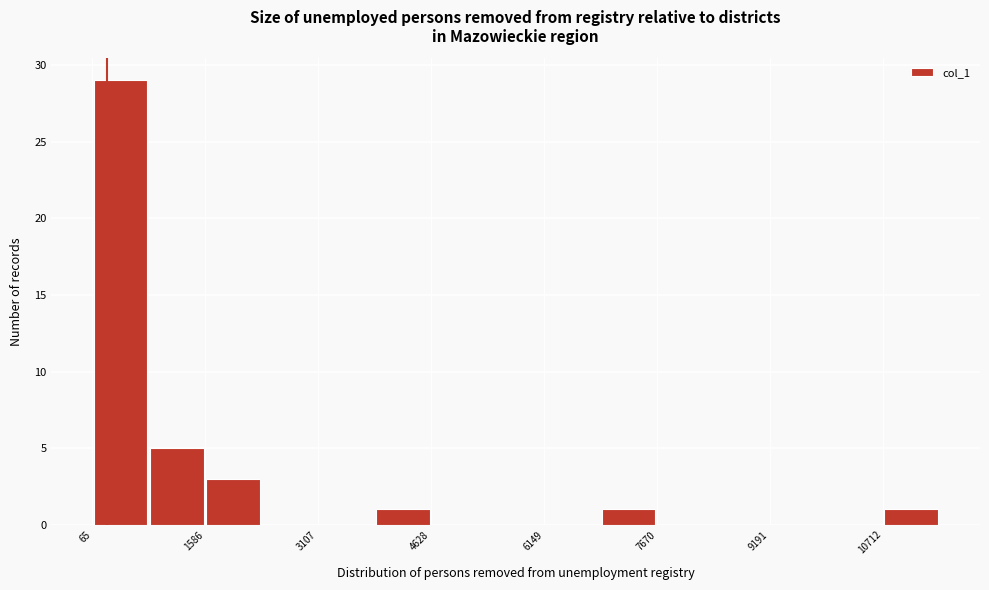

Read against the x-axis, roughly where is the centre of the tallest bar?

400